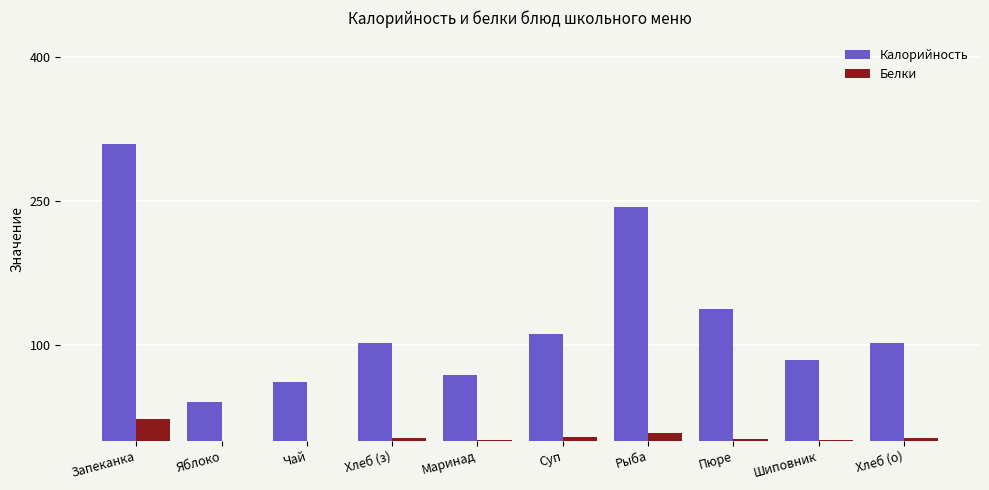

What is the maximum value shown in the chart?

309.0